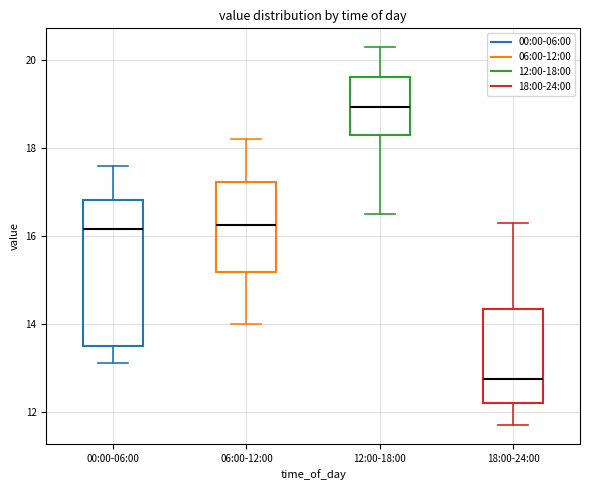

Comparing the boxes themselves (not the whiskers), which one is the tallest?

00:00-06:00